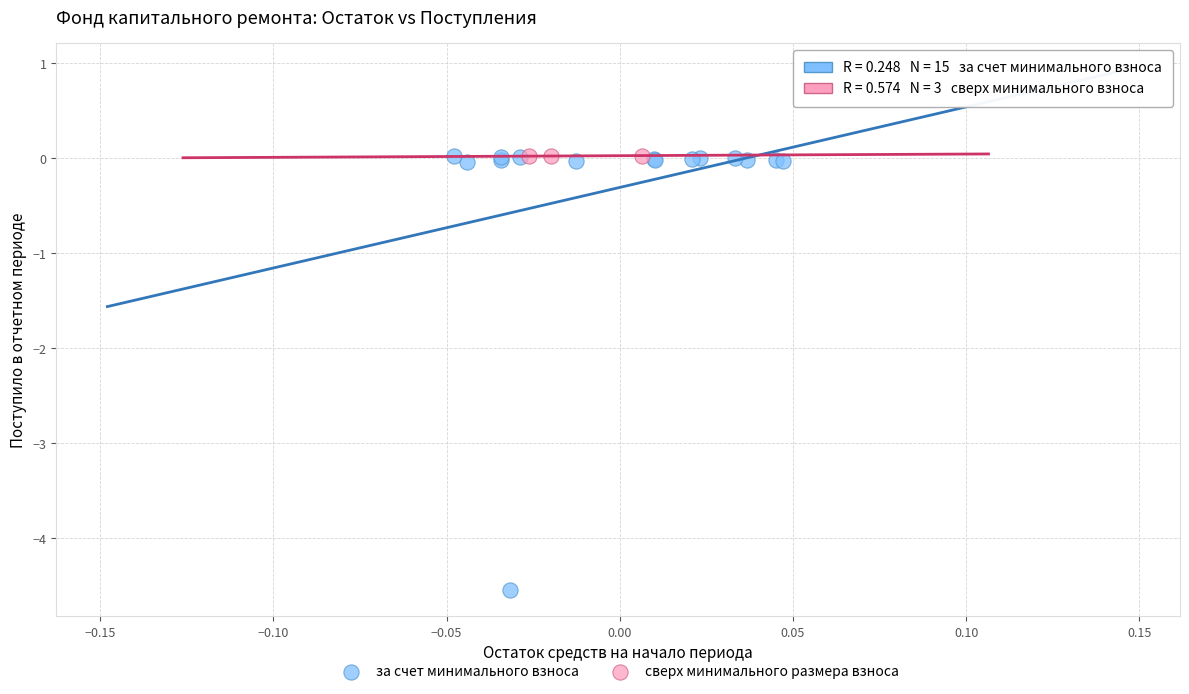

Which series has the largest Y range (max minus min)?

за счет минимального взноса